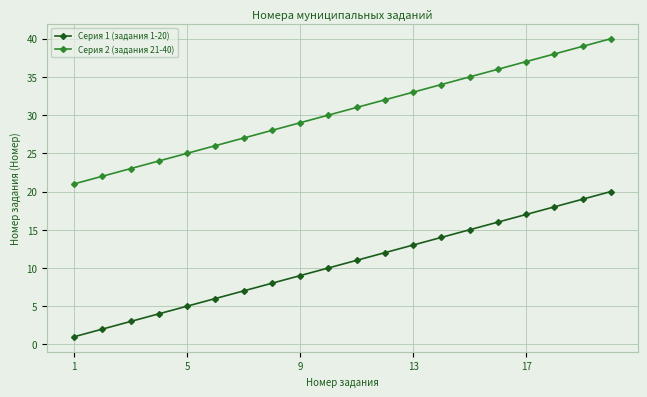

True or false: Серия 2 (задания 21-40) has more than 2 interior local peaks.

False